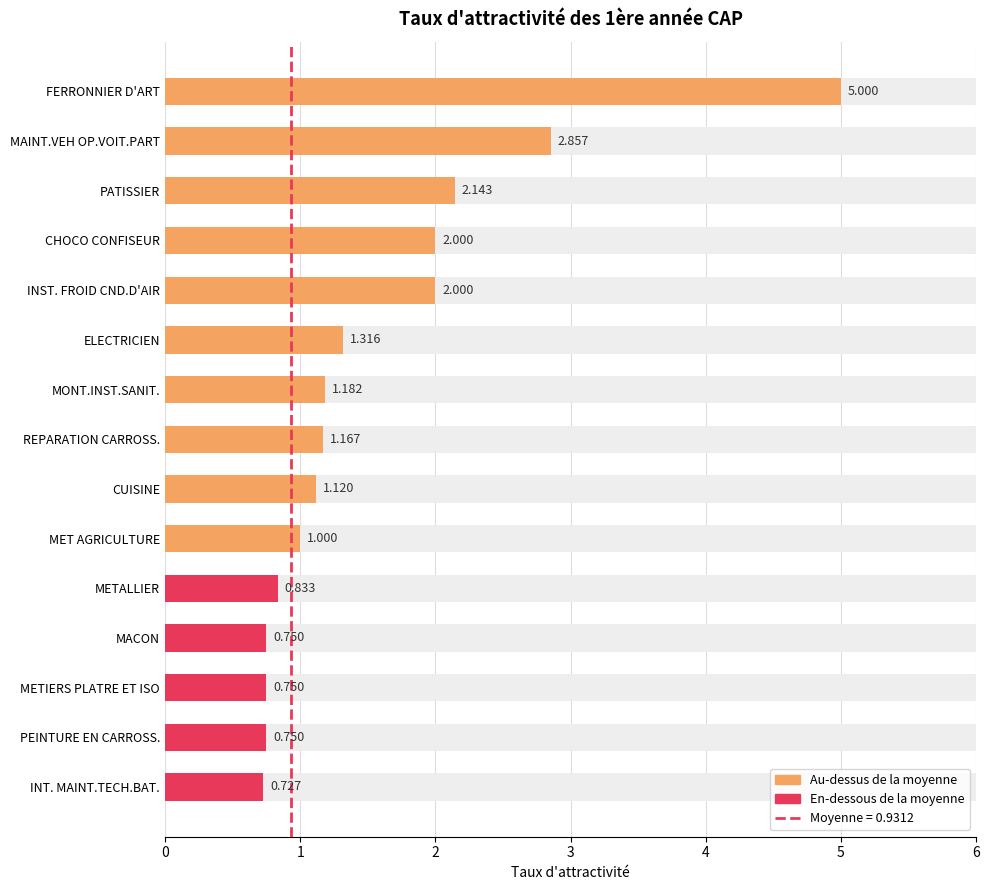

What is the change in value from 0 to 1?

+1